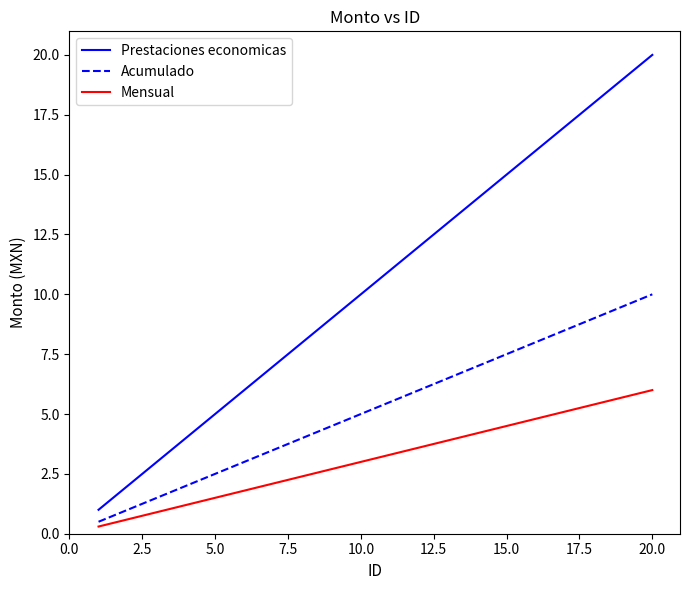

What is the greatest value displayed?

20.0